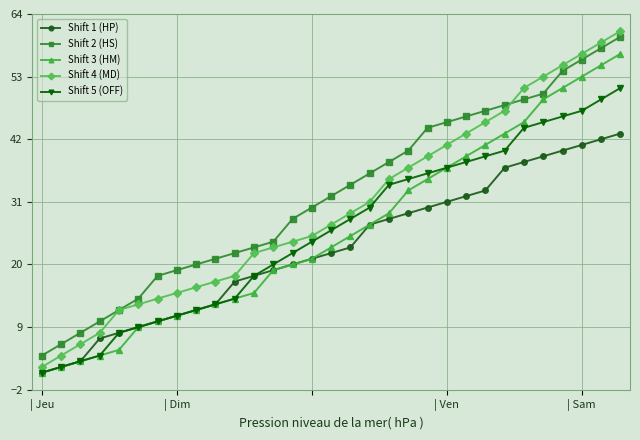

Which series has the widest spread of values?

Shift 4 (MD)